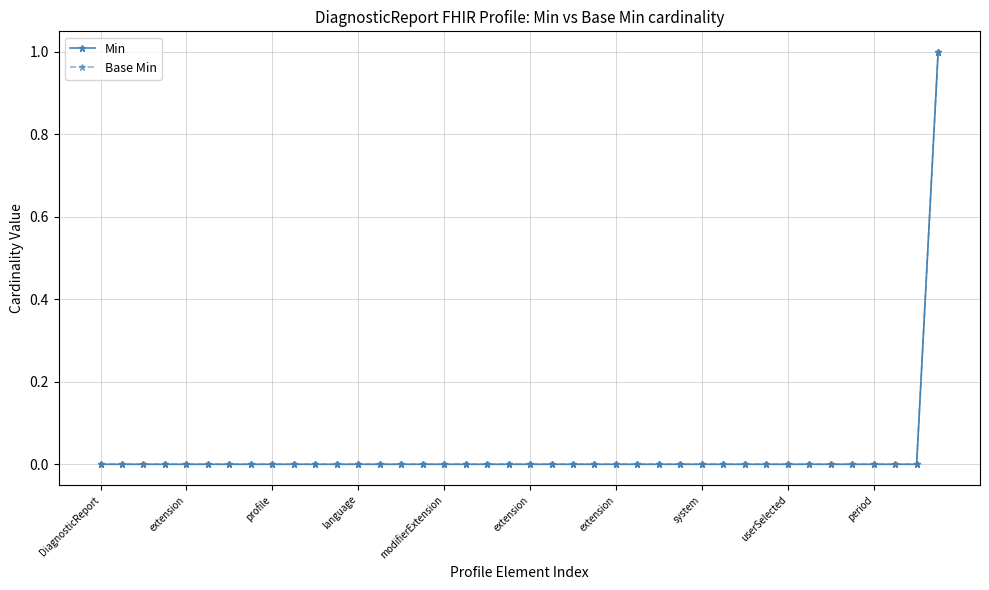

Is this an area chart (filled region under the line)?

No